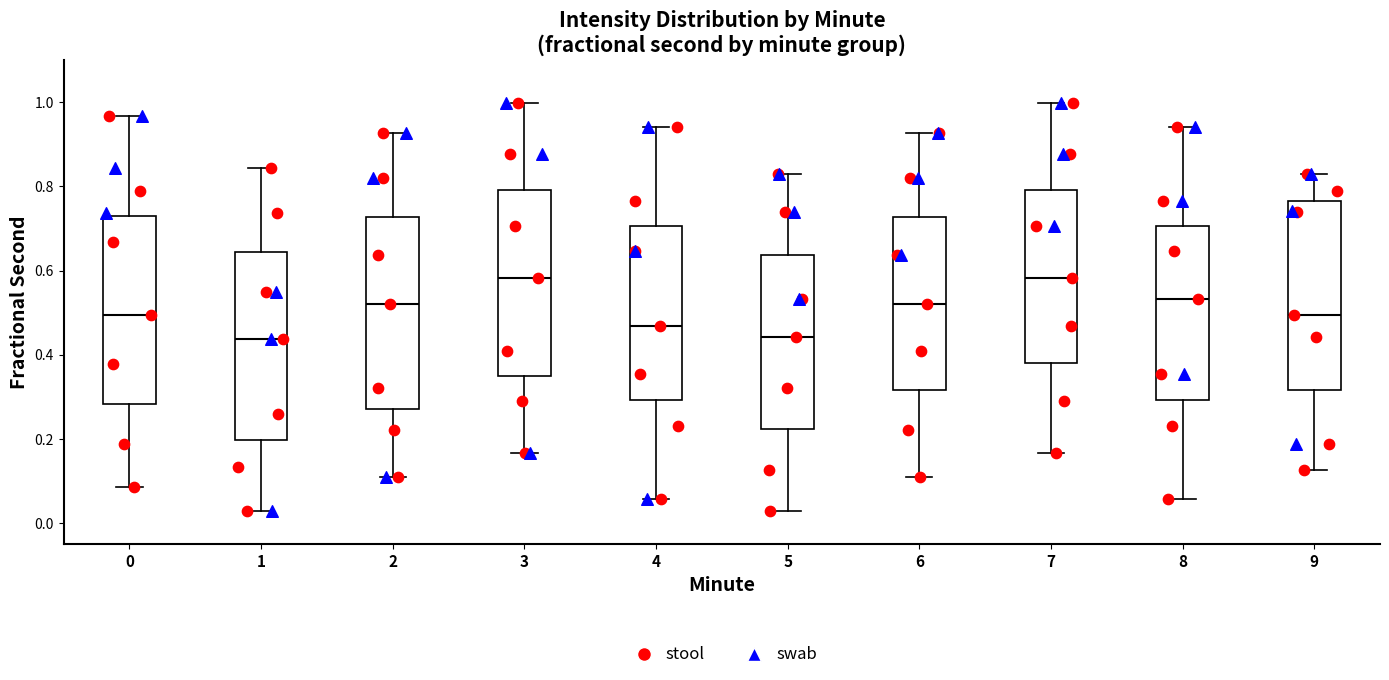

Where is the upper edge of the box at x = 4 on the y-axis? The values are not printed on the chart, so give them approximately, as read against the axis.

0.70